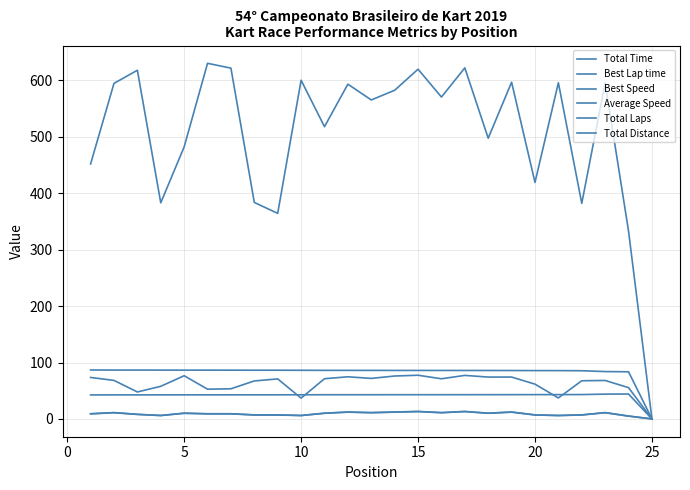

True or false: Total Laps and Total Distance intersect in this chart.

False